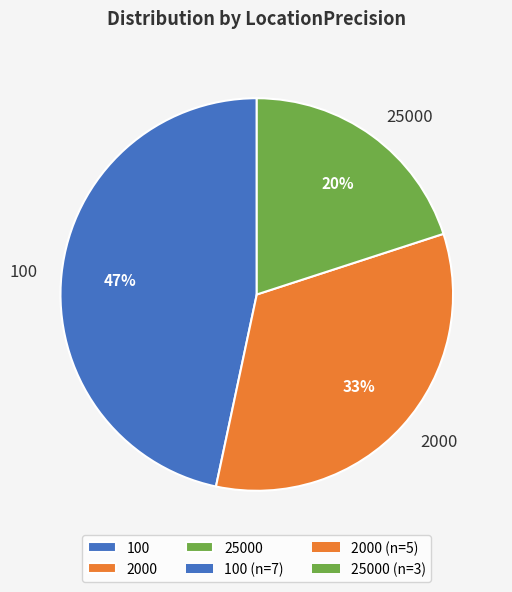

Is there a majority slice in this chart?

No